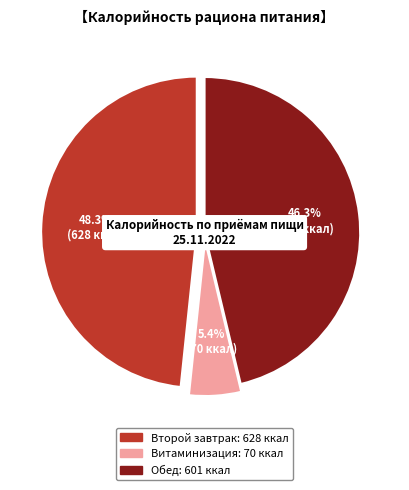

Is it true that Витаминизация is 5% of the pie?

True